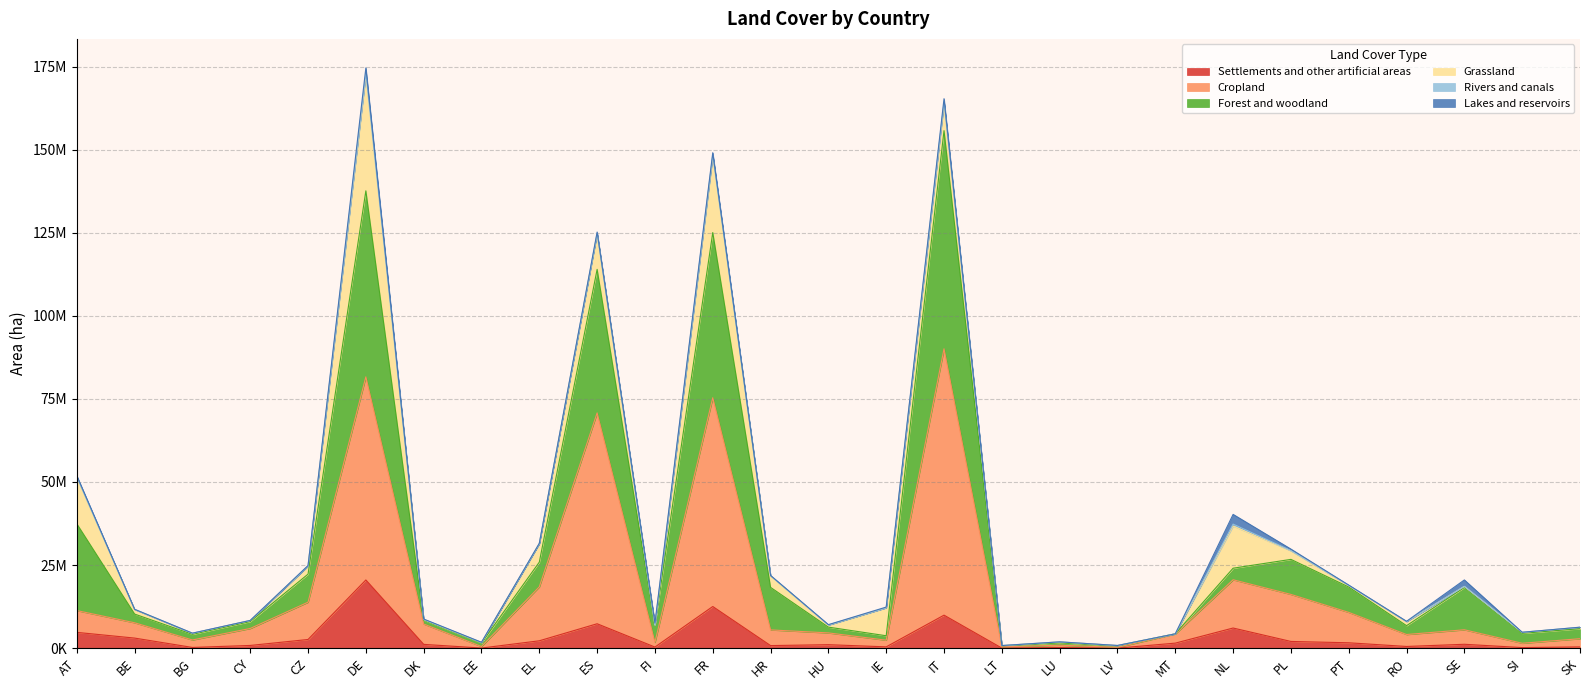

Does the chart have visible grid lines?

Yes